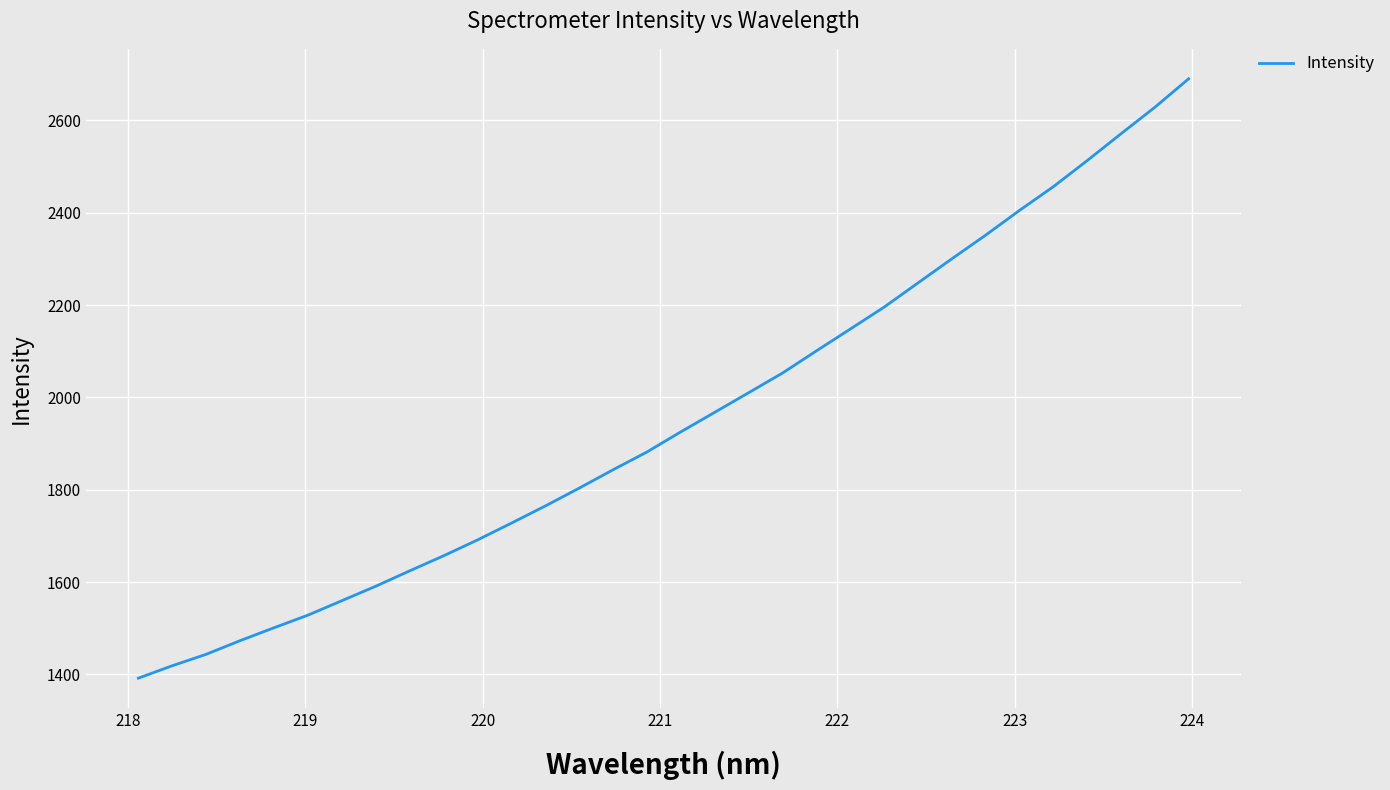

What is the difference between the second highest and second lowest values?

1209.2